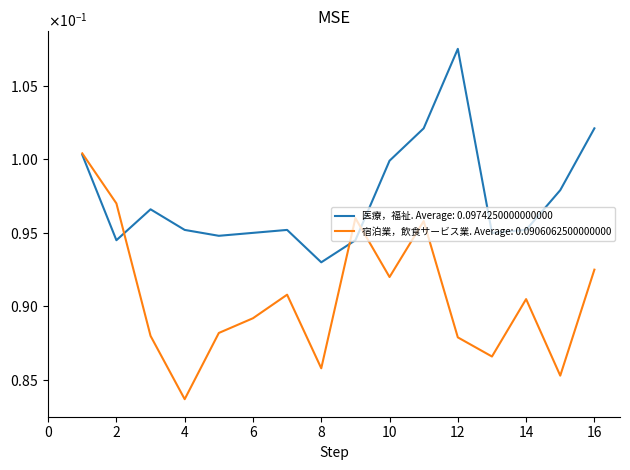

What are all the series names shown in the legend?

医療，福祉. Average: 0.0974250000000000, 宿泊業，飲食サービス業. Average: 0.0906062500000000